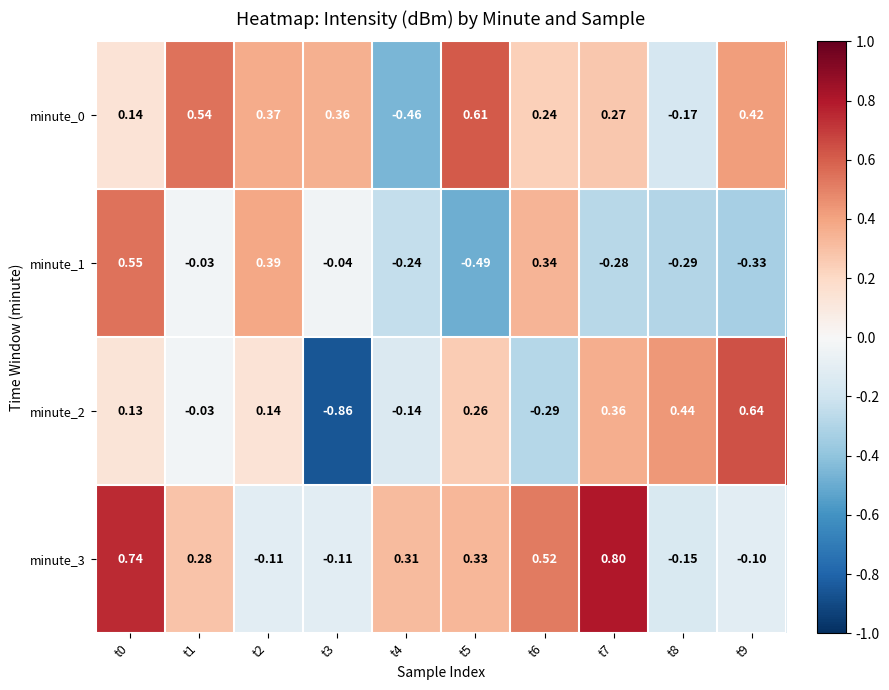

Is the value of minute_0 at t6 greater than the value of minute_3 at t5?

No